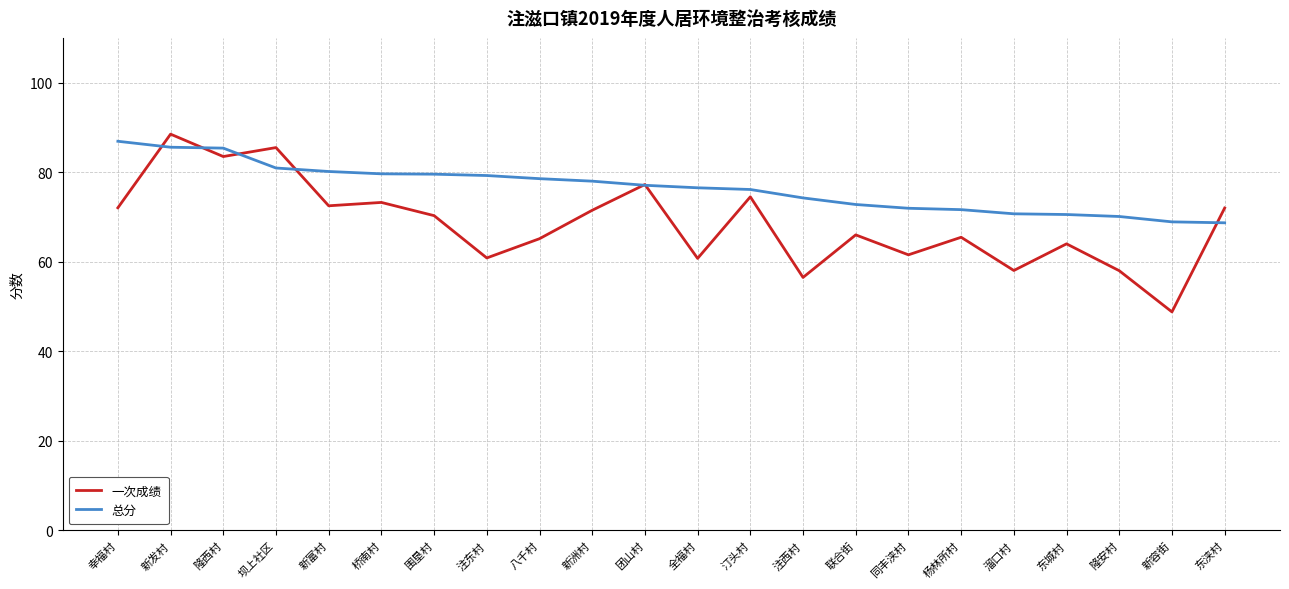

What is the difference between the second highest and minimum values in the 总分 series?

16.9